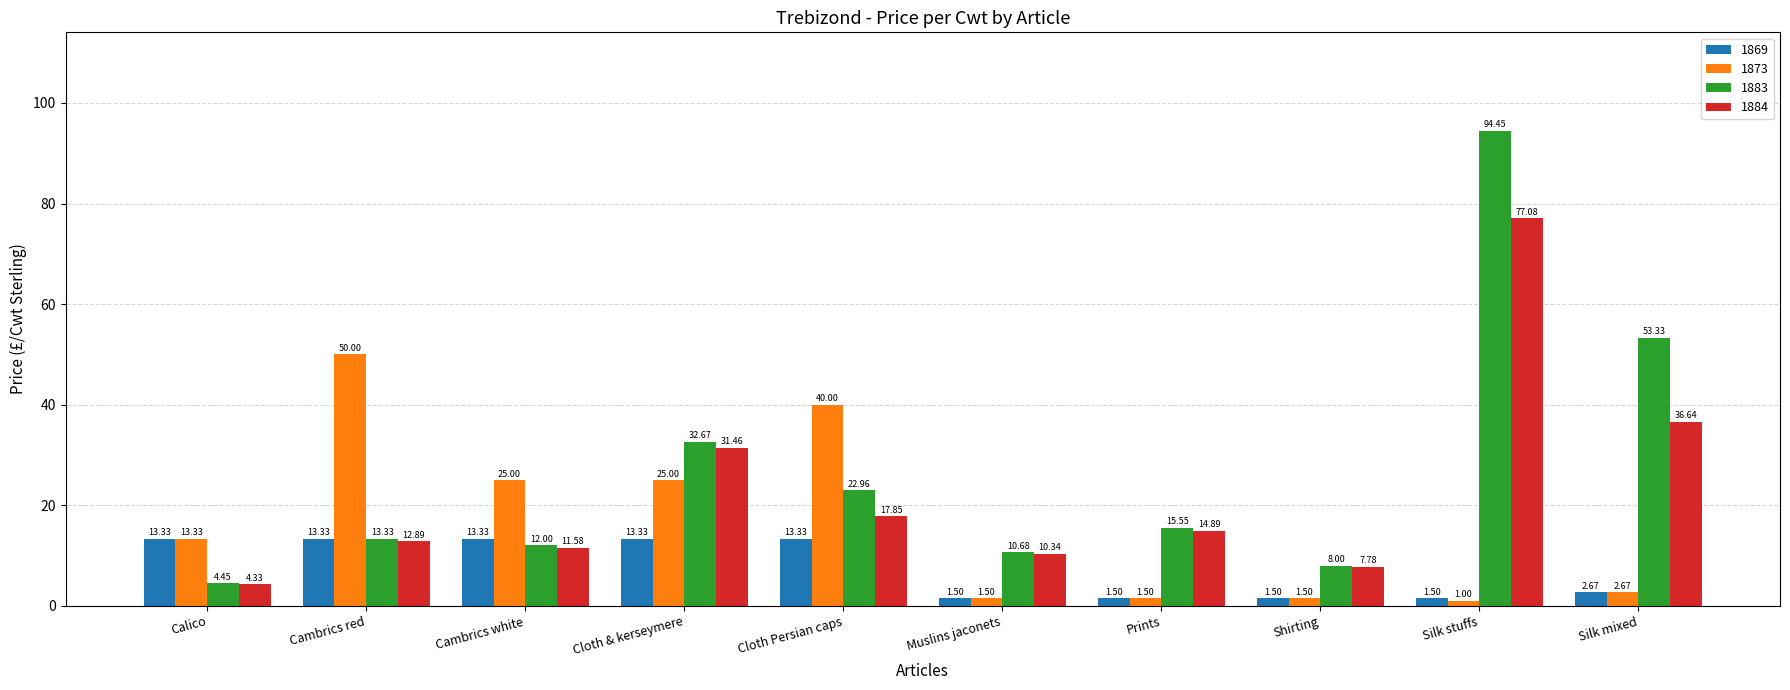

Which series has the largest total across all categories?

1883